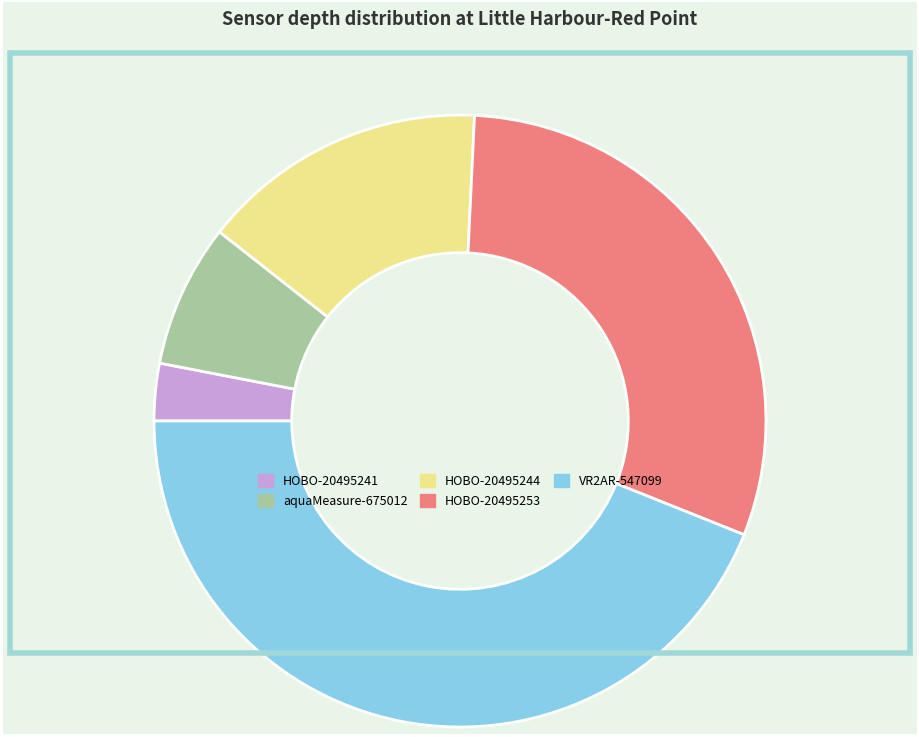

Is it true that HOBO-20495253 is 45% of the pie?

False